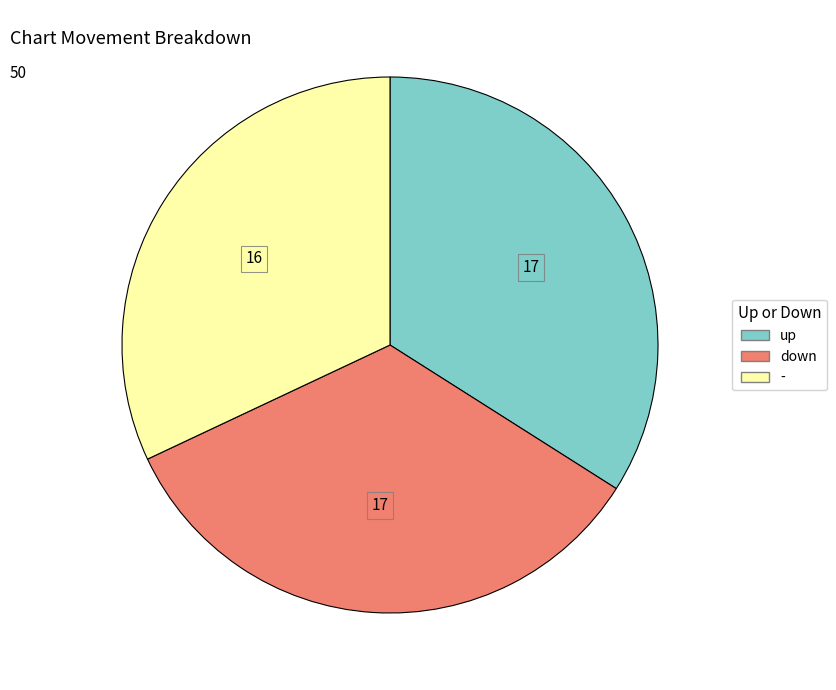

Is it true that - is 25% of the pie?

False